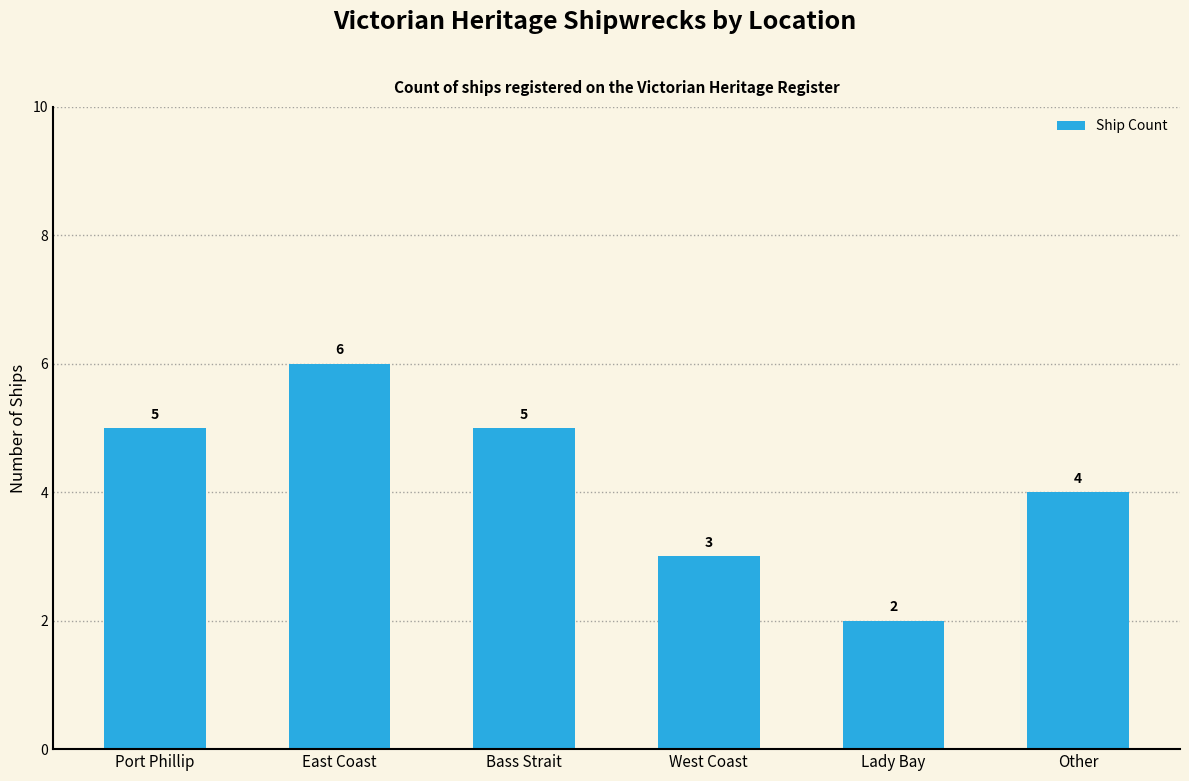

At which category does the chart reach its minimum across all series?

Lady Bay